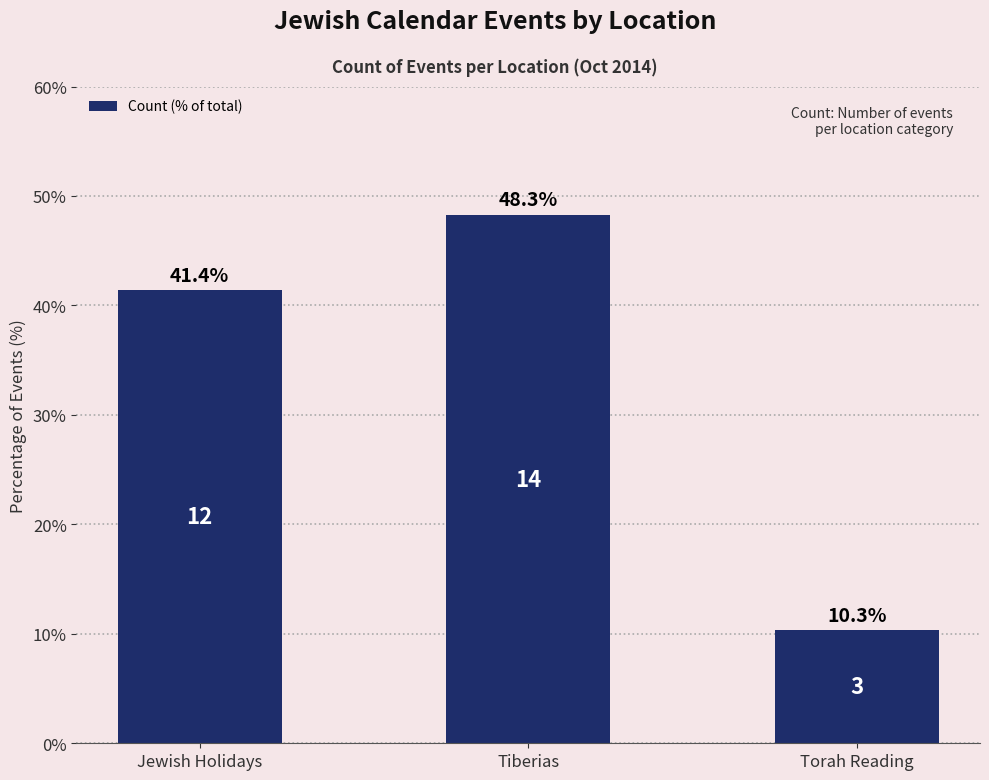

The chart shows a value of 41.4 at Jewish Holidays. True or false?

True